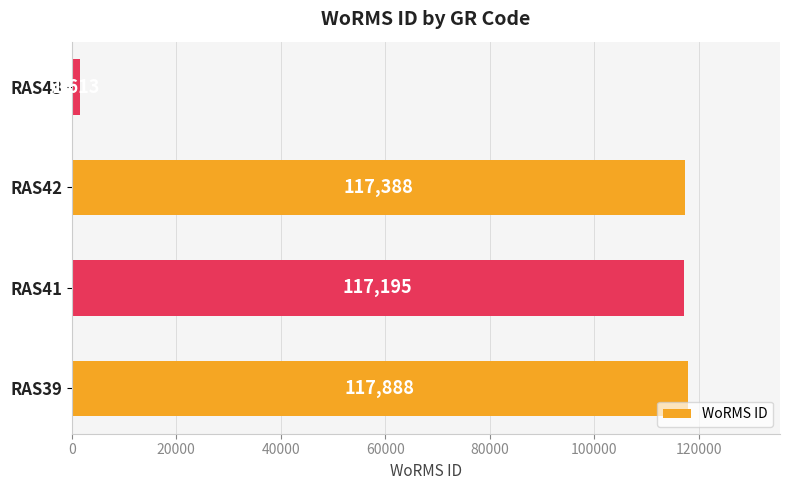

Which has a higher value, RAS39 or RAS43?

RAS39